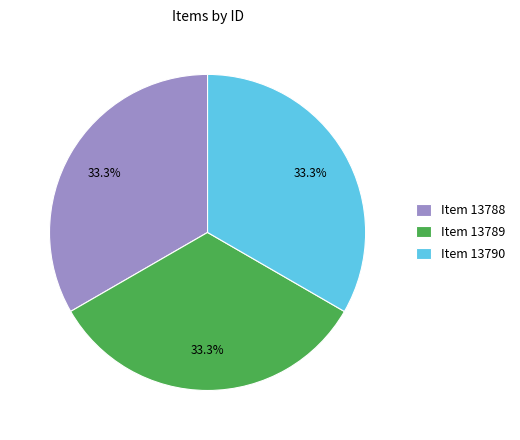

What portion of the pie excludes Item 13788?

66.7%